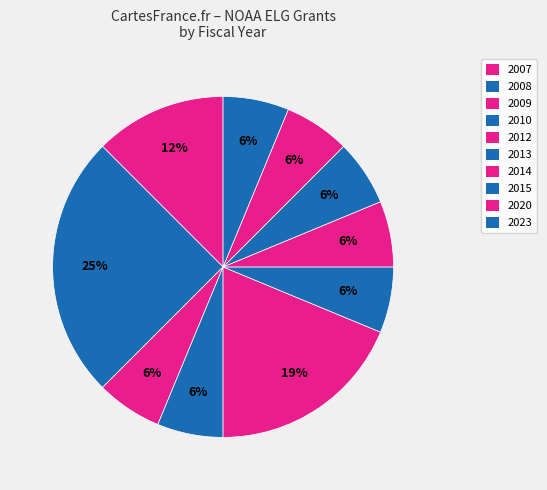

How many slices are in this pie chart?

10